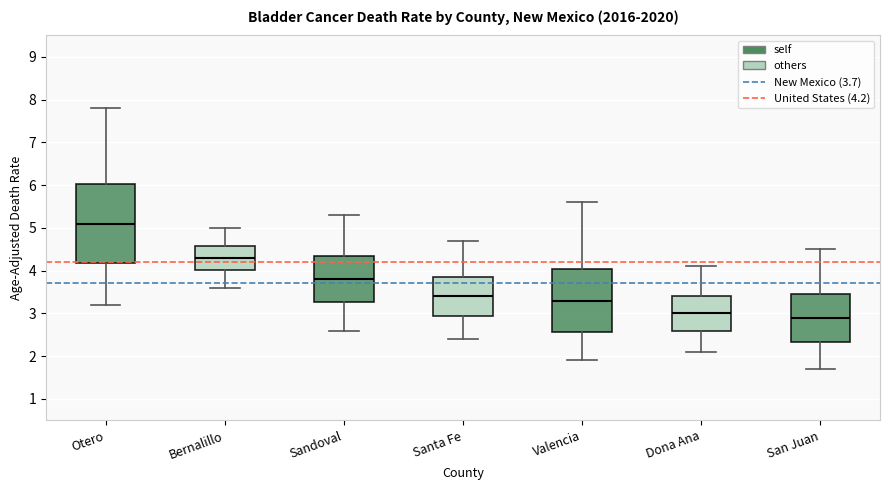

Which box's median line is the lowest?

San Juan